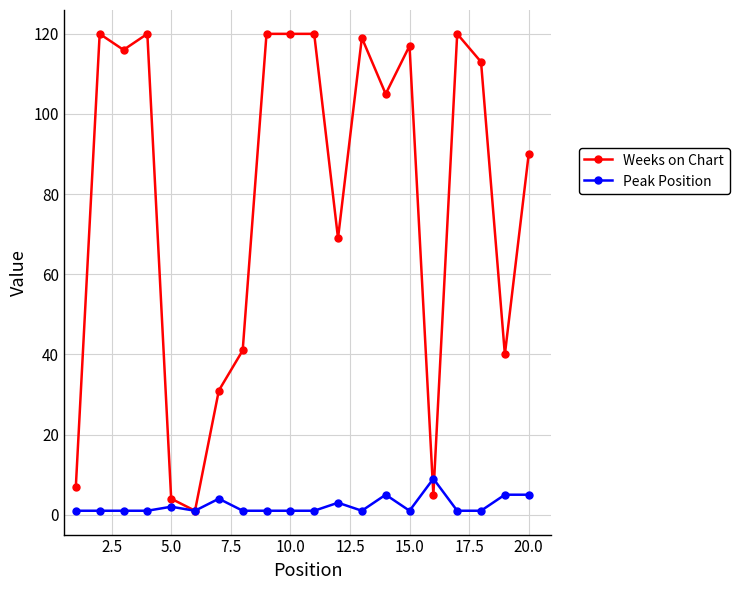

Which series has the widest spread of values?

Weeks on Chart